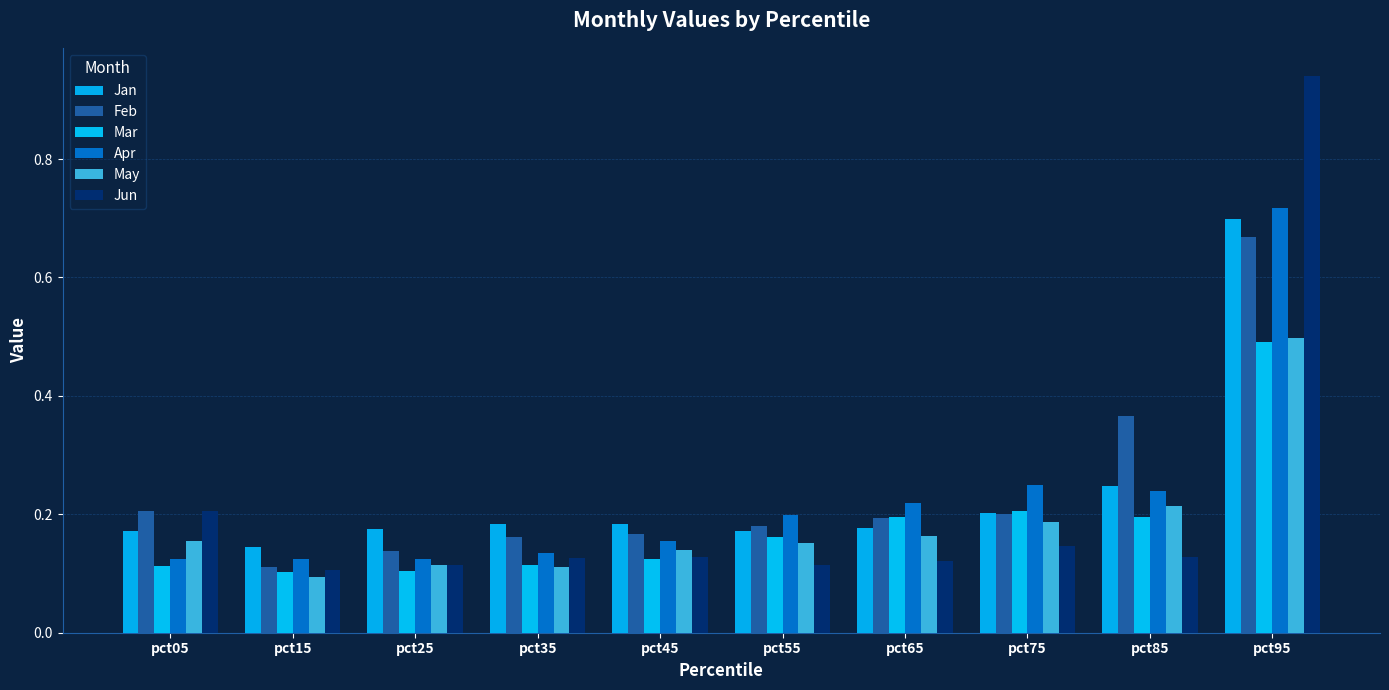

What is the total value across all series at pct45?

0.9